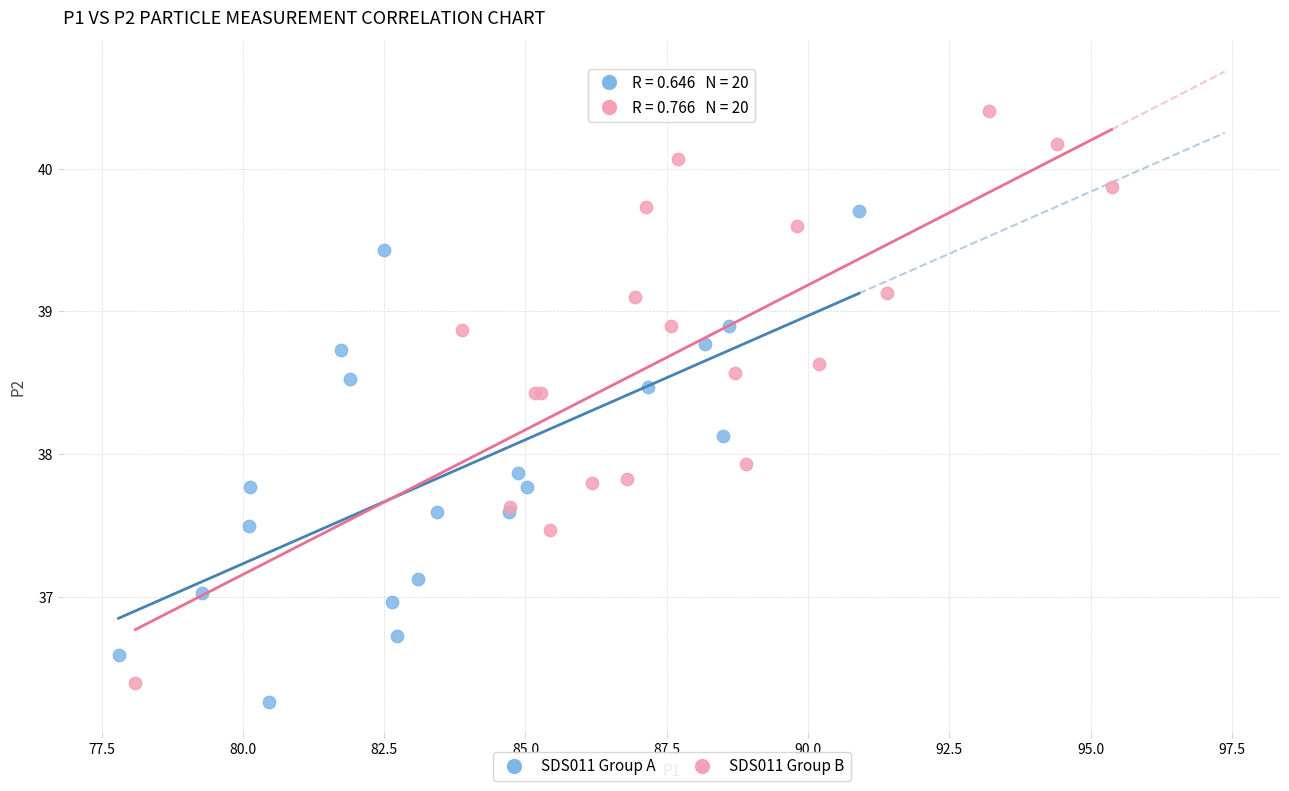

What are all the series names shown in the legend?

SDS011 Group A, SDS011 Group B